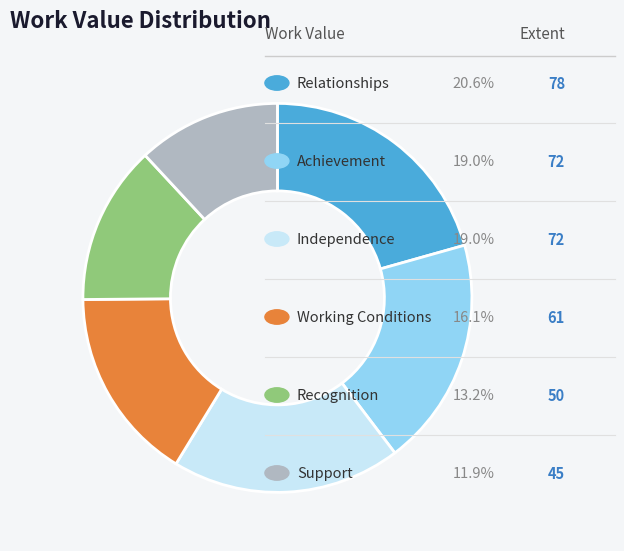

Is there any slice that represents more than half of the pie?

No